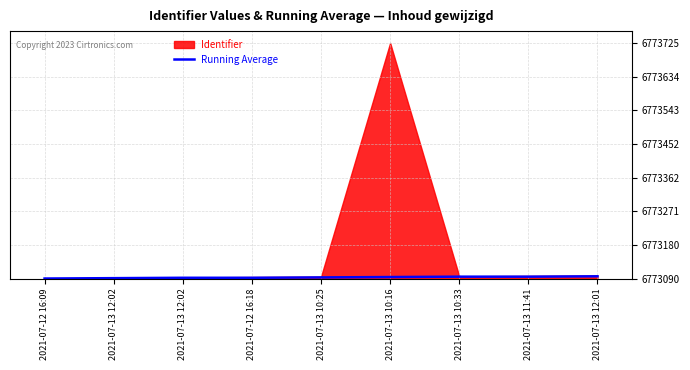

True or false: the data has more than 0 interior local peaks.

False